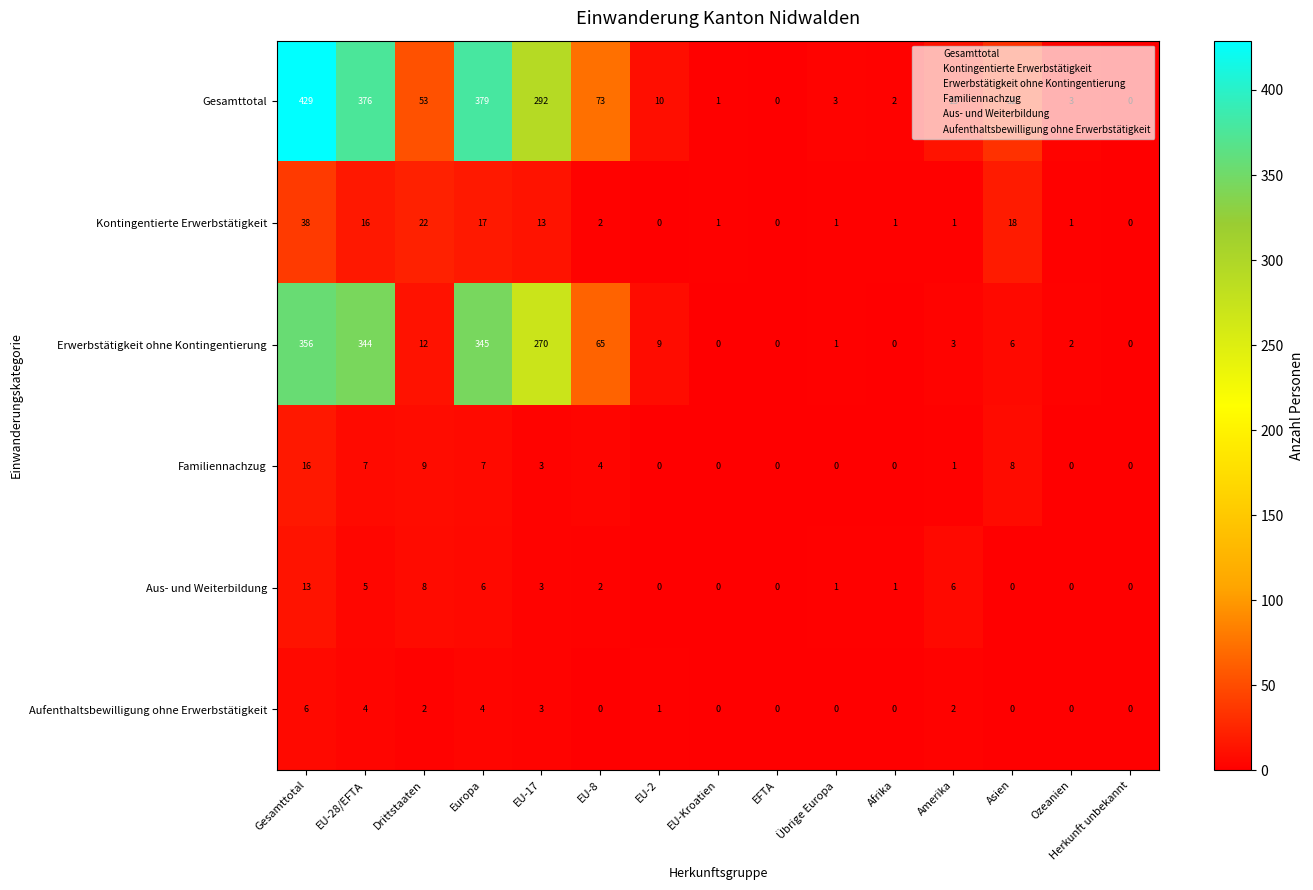

List the series in order of their peak value, lowest first.

Aufenthaltsbewilligung ohne Erwerbstätigkeit, Aus- und Weiterbildung, Familiennachzug, Kontingentierte Erwerbstätigkeit, Erwerbstätigkeit ohne Kontingentierung, Gesamttotal